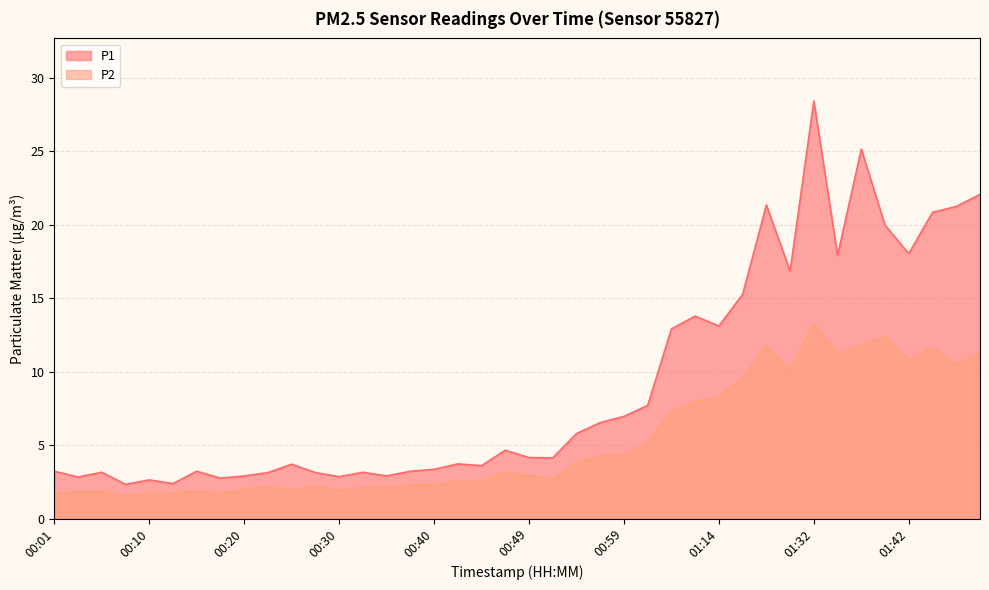

True or false: P2 and P1 cross at least once.

False